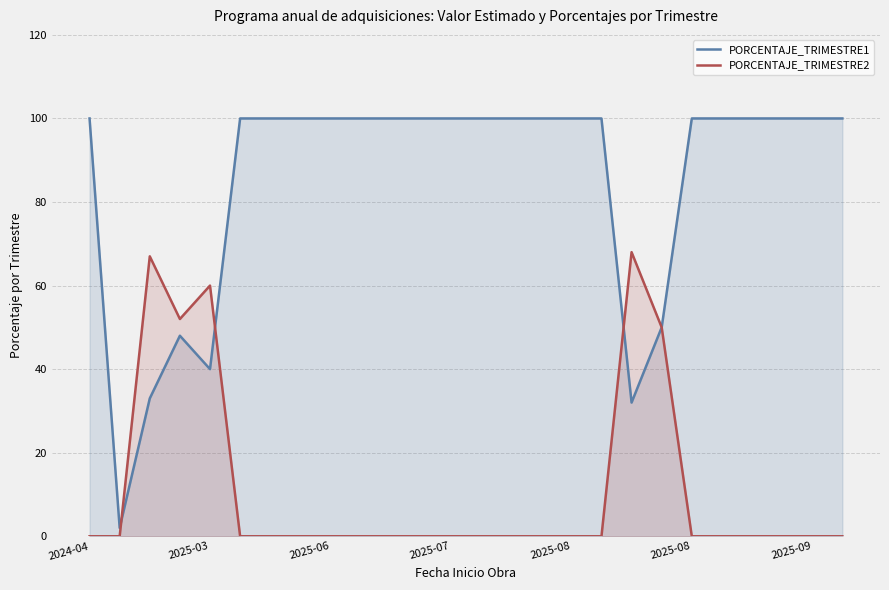

Does the chart have visible grid lines?

Yes